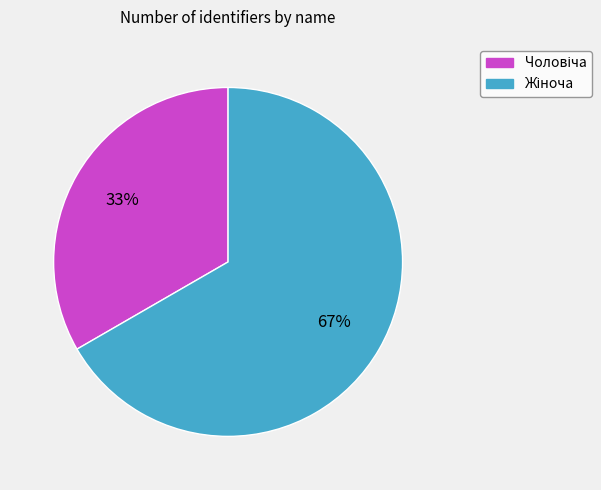

Is there any slice that represents more than half of the pie?

Yes